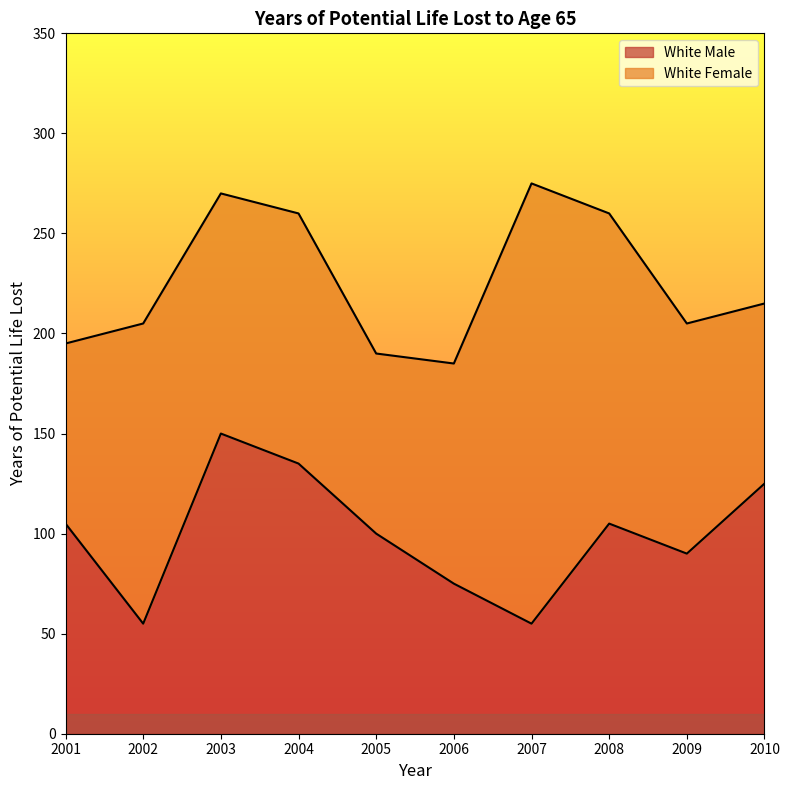

How many data points are less than 105?

5